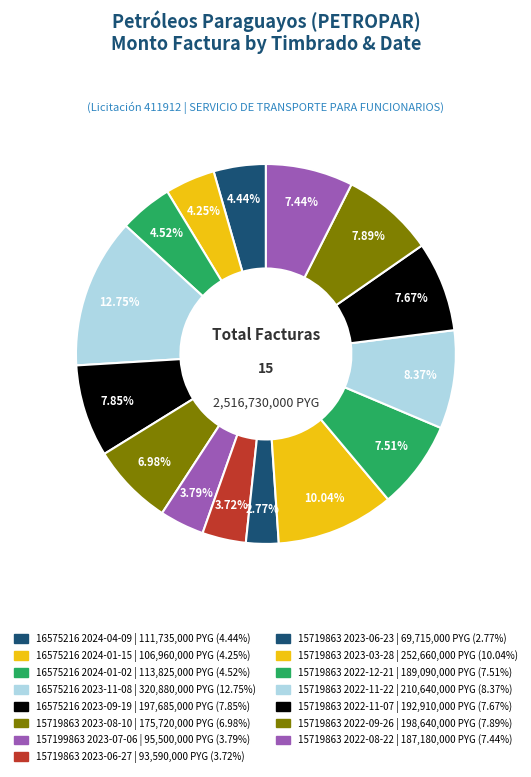

Count the number of slices in the pie.

15